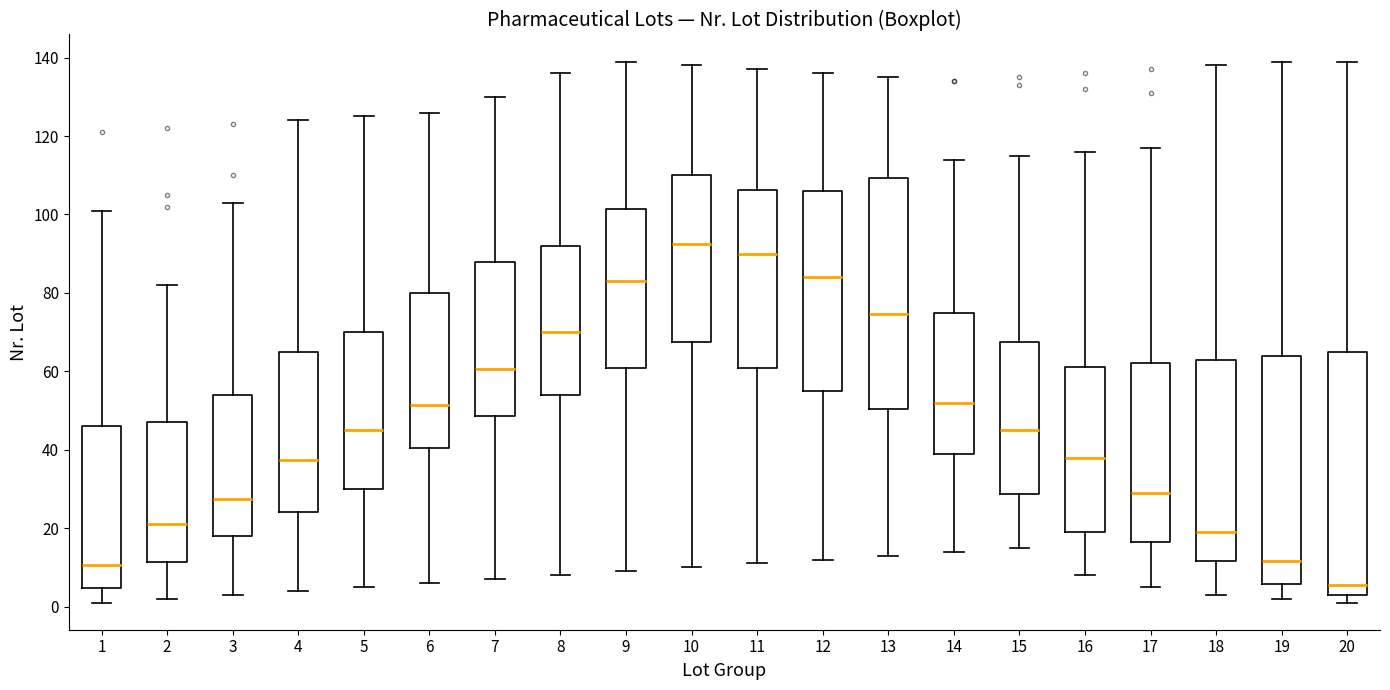

Reading left to right, read every box against the y-axis: the position of its median line, the range the box covers, and the ends of its whiskers. The values are not printed on the chart, so give them approximately, as read against the axis.

1: median 10, box 4 to 46, whiskers 2 to 102
2: median 22, box 12 to 48, whiskers 2 to 82
3: median 28, box 18 to 54, whiskers 4 to 104
4: median 38, box 24 to 66, whiskers 4 to 124
5: median 46, box 30 to 70, whiskers 6 to 126
6: median 52, box 40 to 80, whiskers 6 to 126
7: median 60, box 48 to 88, whiskers 8 to 130
8: median 70, box 54 to 92, whiskers 8 to 136
9: median 84, box 60 to 102, whiskers 10 to 140
10: median 92, box 68 to 110, whiskers 10 to 138
11: median 90, box 60 to 106, whiskers 12 to 138
12: median 84, box 56 to 106, whiskers 12 to 136
13: median 74, box 50 to 110, whiskers 14 to 136
14: median 52, box 40 to 76, whiskers 14 to 114
15: median 46, box 28 to 68, whiskers 16 to 116
16: median 38, box 20 to 62, whiskers 8 to 116
17: median 30, box 16 to 62, whiskers 6 to 118
18: median 20, box 12 to 64, whiskers 4 to 138
19: median 12, box 6 to 64, whiskers 2 to 140
20: median 6, box 4 to 66, whiskers 2 to 140